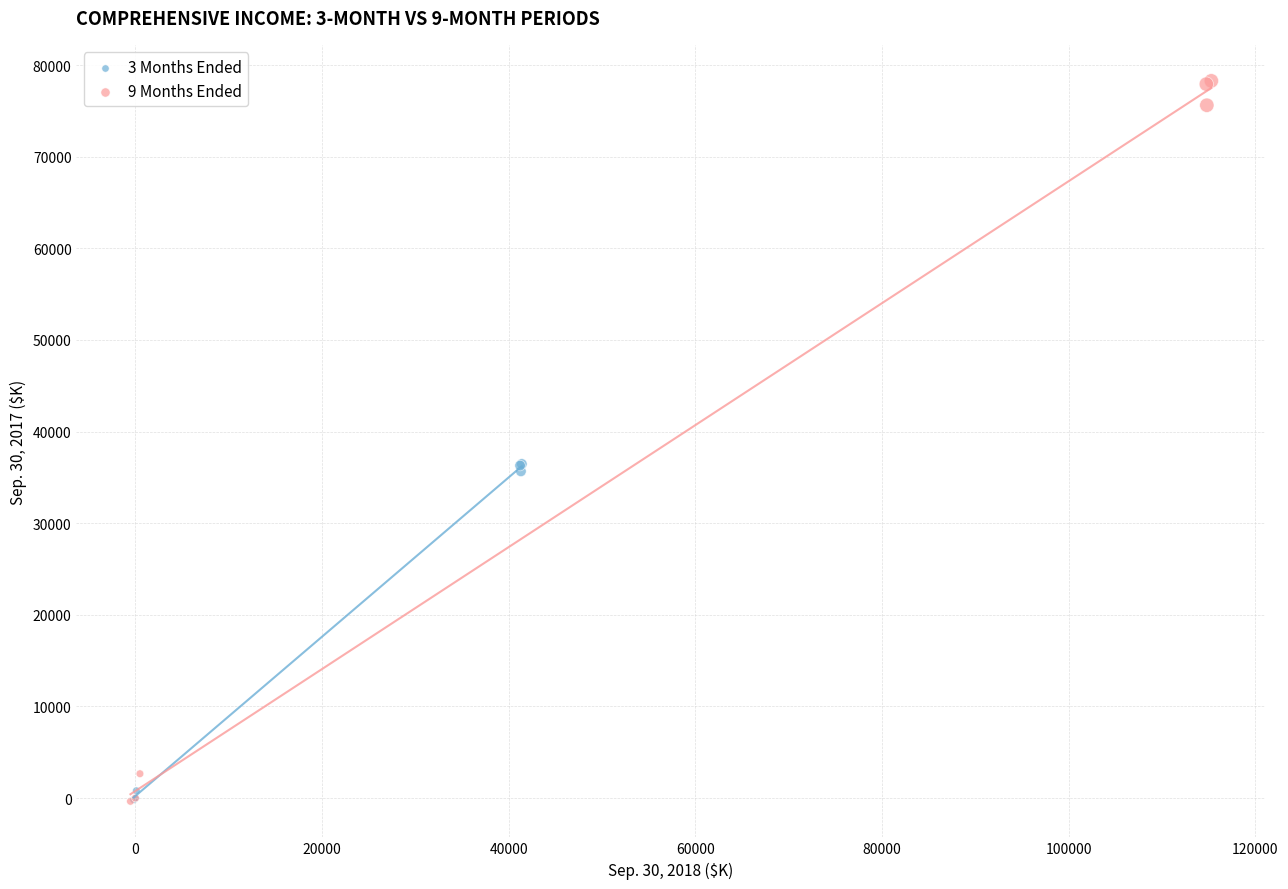

Which series has the largest Y range (max minus min)?

9 Months Ended